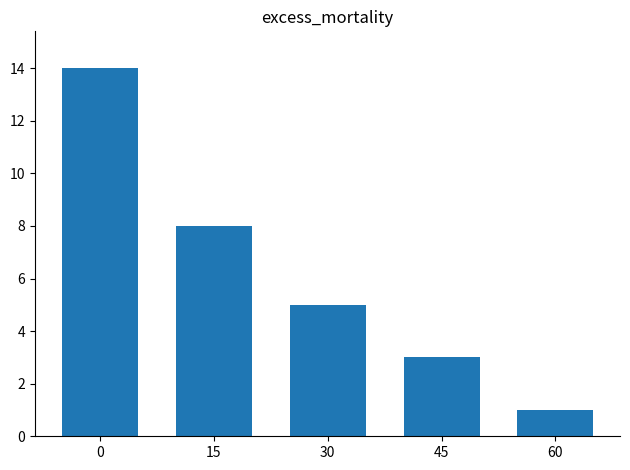

List the labels in order of value, largest first.

0, 15, 30, 45, 60